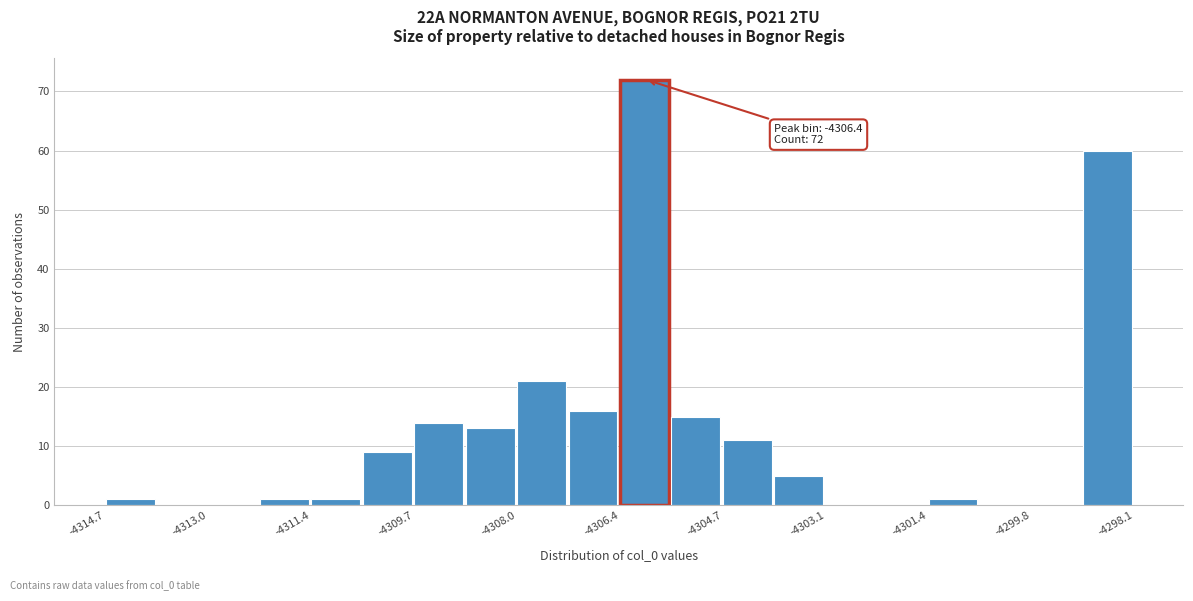

Which range on the x-axis has the tallest bar?

-4306.4 to -4305.6